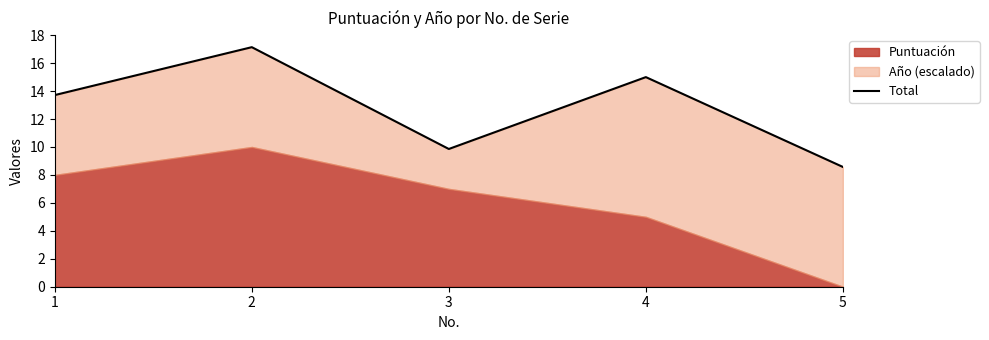

What is the approximate value at 5?

8.6